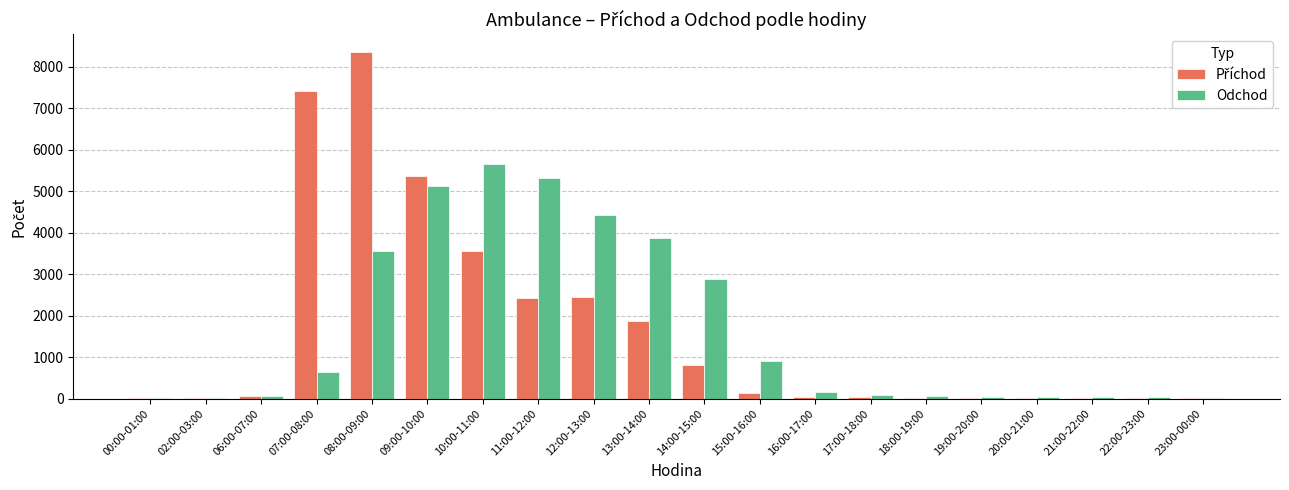

How many data points does each series have?

20